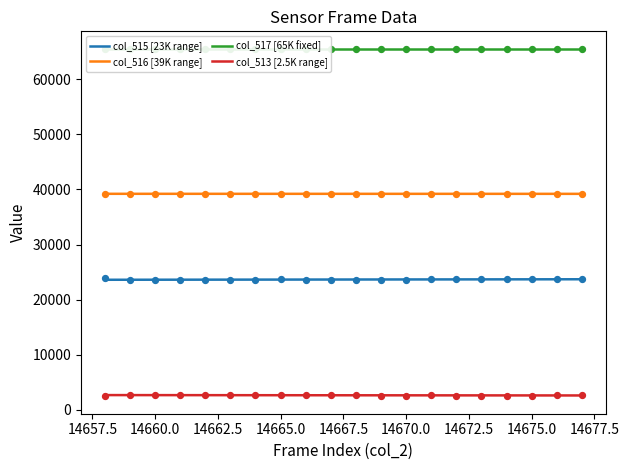

True or false: col_516 [39K range] has a value of 39210.4 at 14660.0.

True